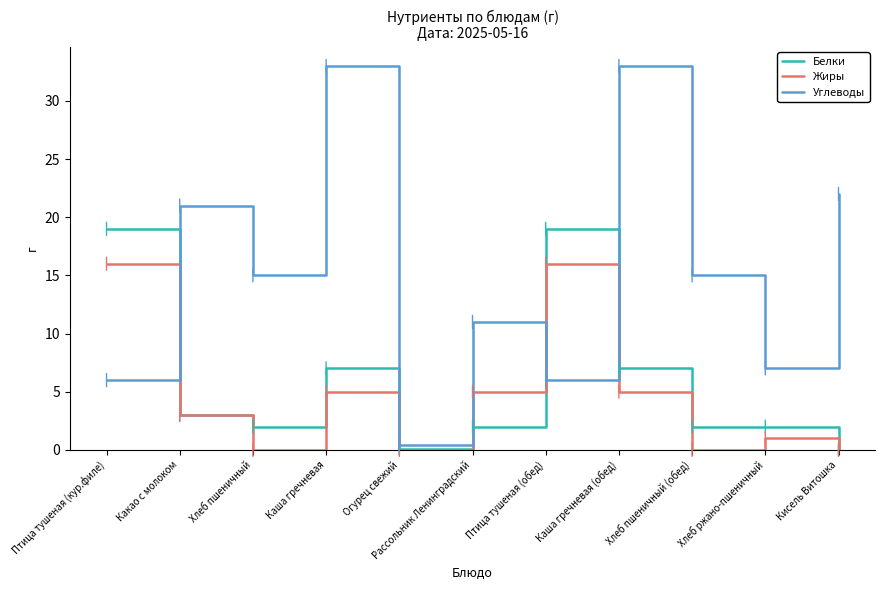

What is the maximum value shown in the chart?

33.0